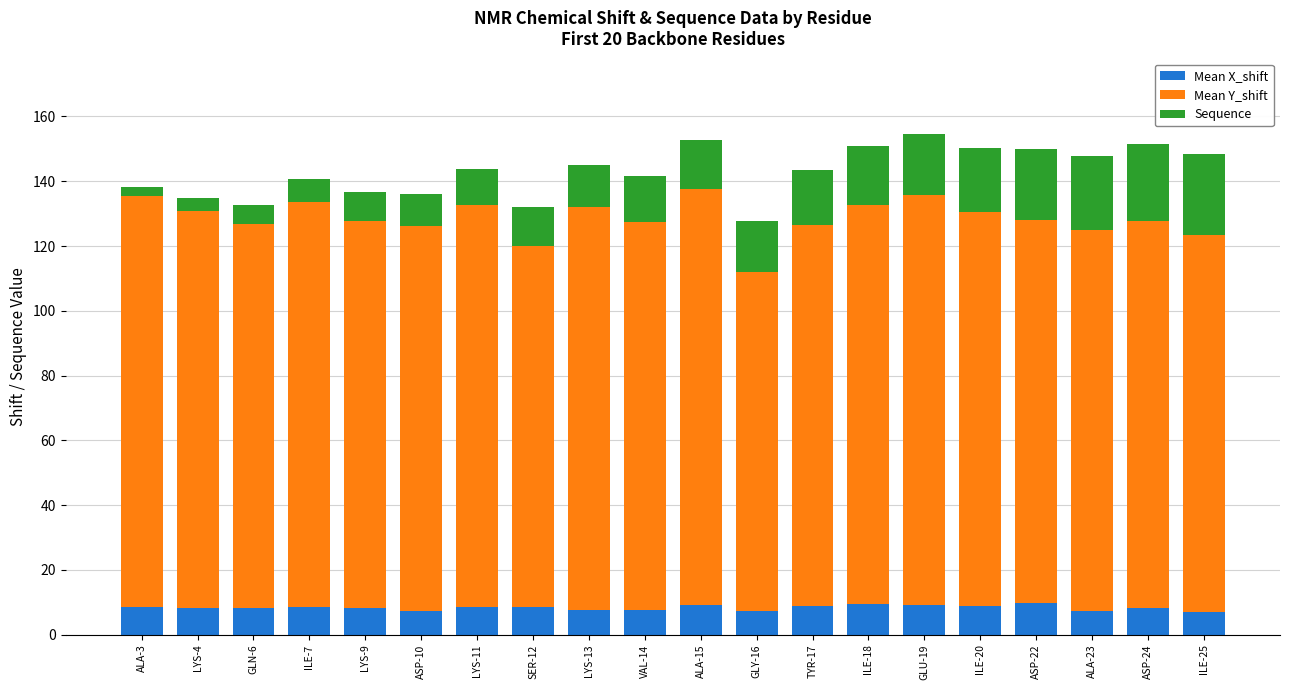

Is it true that Mean X_shift equals 8.6 at ILE-7?

True